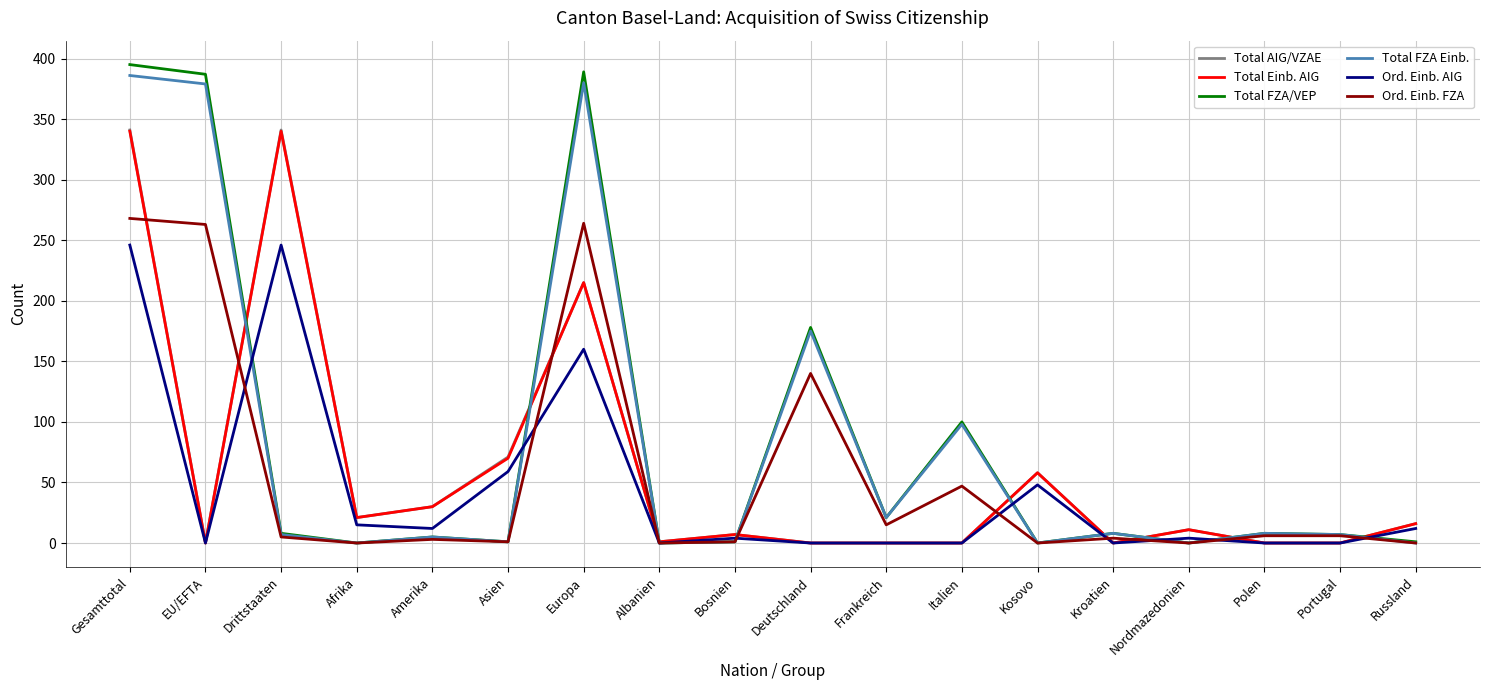

What is the difference between the maximum and second lowest values in the Total AIG/VZAE series?

341